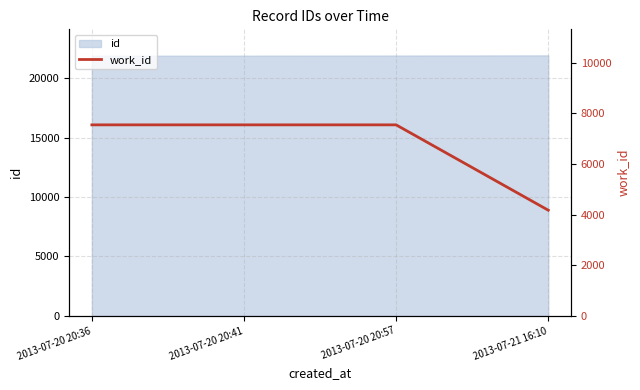

List the labels in order of value, smallest first.

2013-07-21 16:10, 2013-07-20 20:36, 2013-07-20 20:41, 2013-07-20 20:57